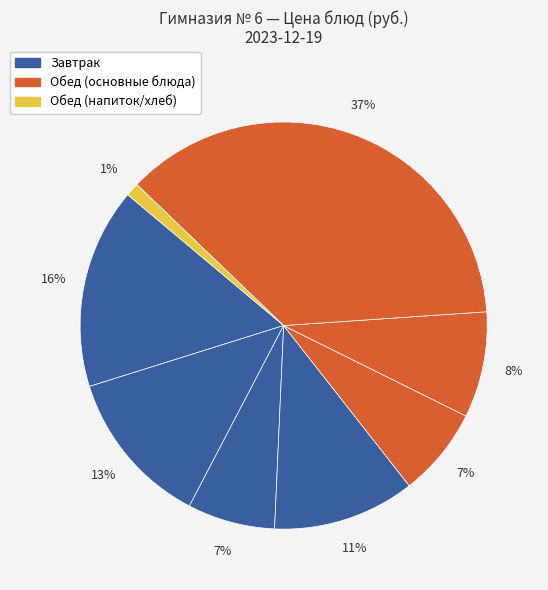

How many segments does this pie chart have?

8